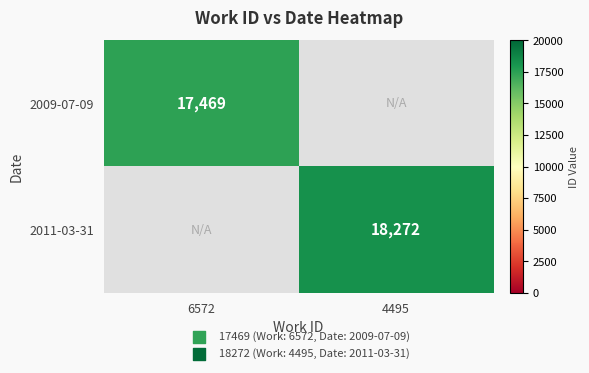

Count the number of categories in the chart.

2